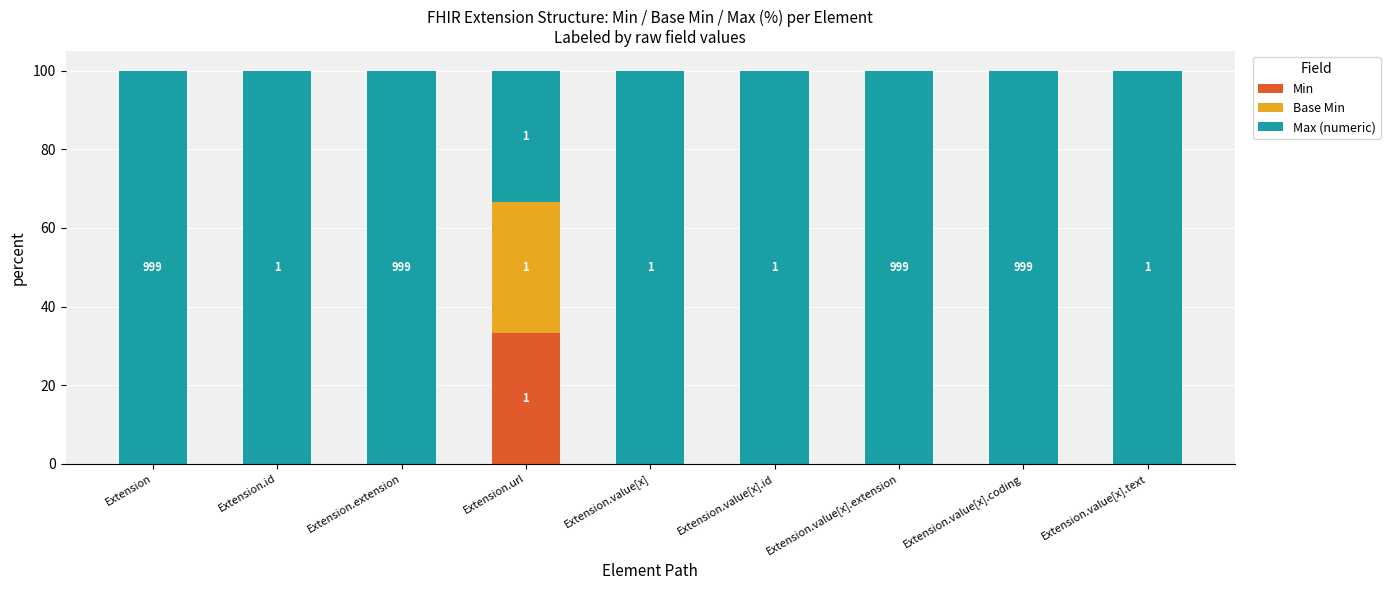

Reading left to right, transcribe the values for Min.

Extension=0.0	Extension.id=0.0	Extension.extension=0.0	Extension.url=33.3	Extension.value[x]=0.0	Extension.value[x].id=0.0	Extension.value[x].extension=0.0	Extension.value[x].coding=0.0	Extension.value[x].text=0.0